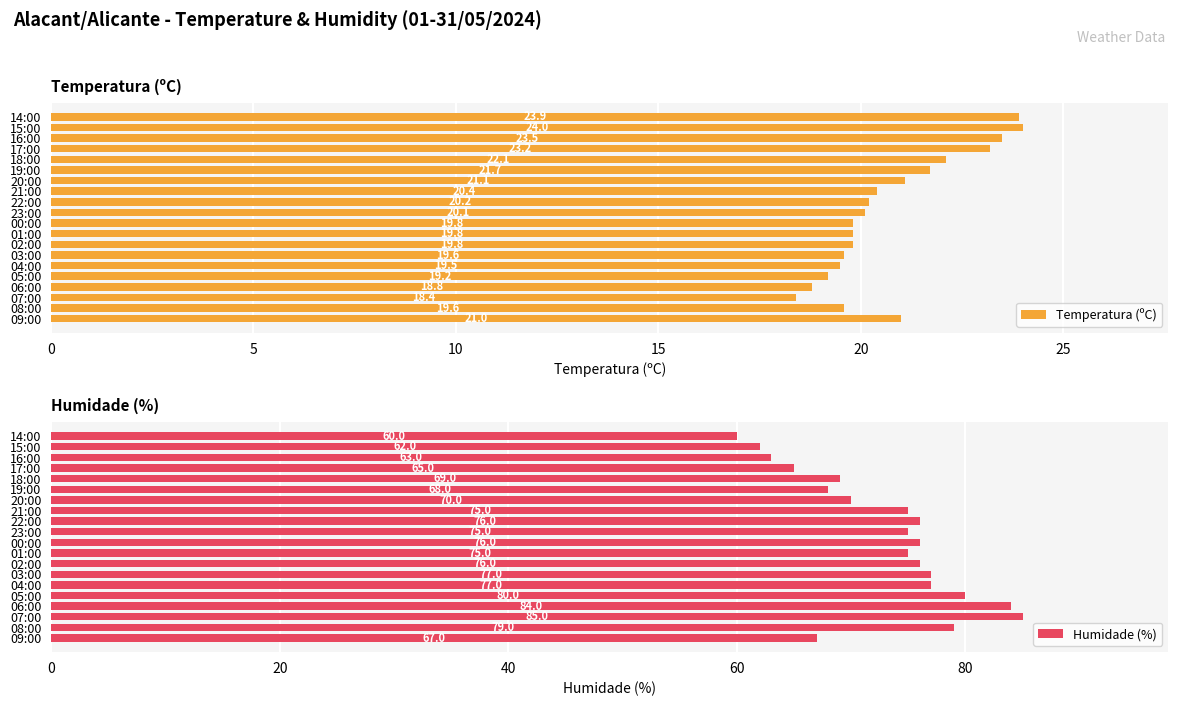

At which label is Humidade (%) closest to 72?

20:00